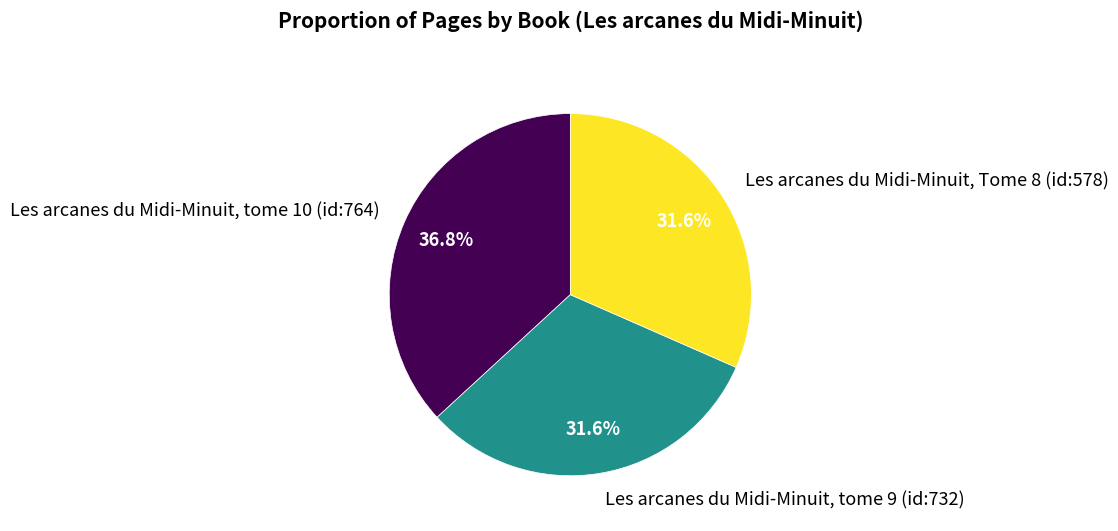

The Les arcanes du Midi-Minuit, tome 10 (id:764) slice represents 27% of the pie. True or false?

False